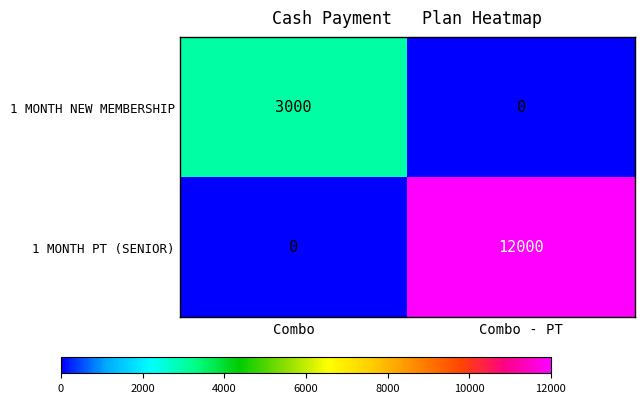

Which series has the widest spread of values?

1 MONTH PT (SENIOR)